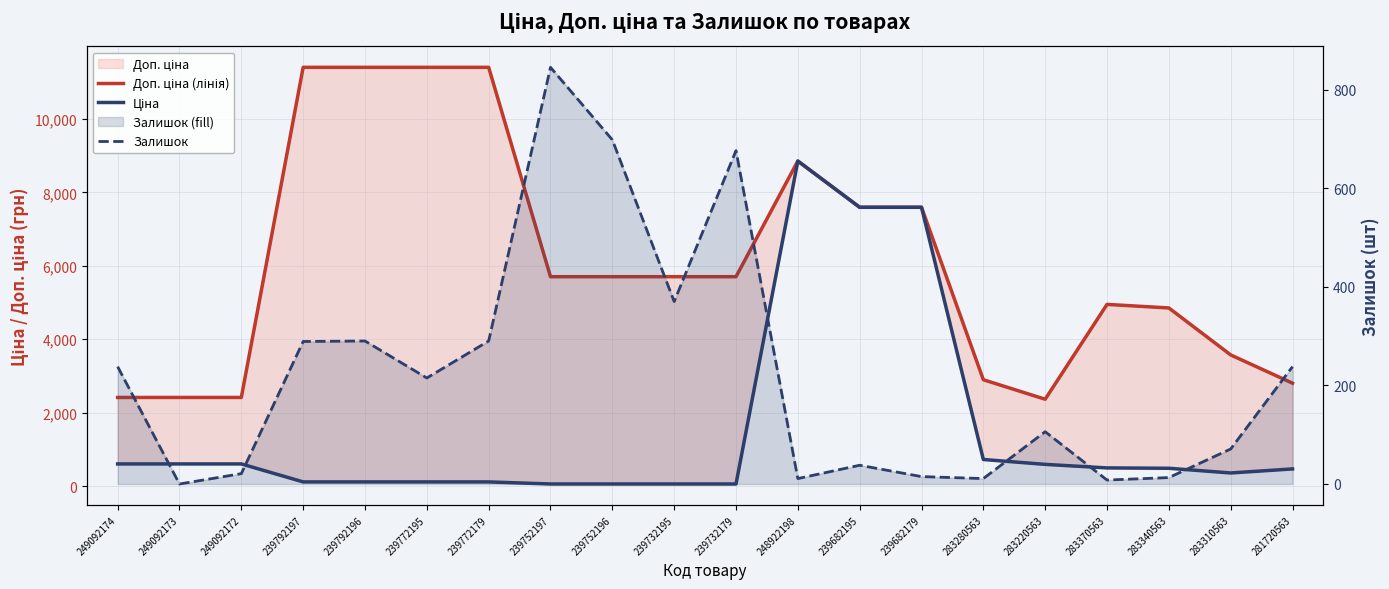

What is the difference between the Залишок values at 283340563 and 239772179?

277.0